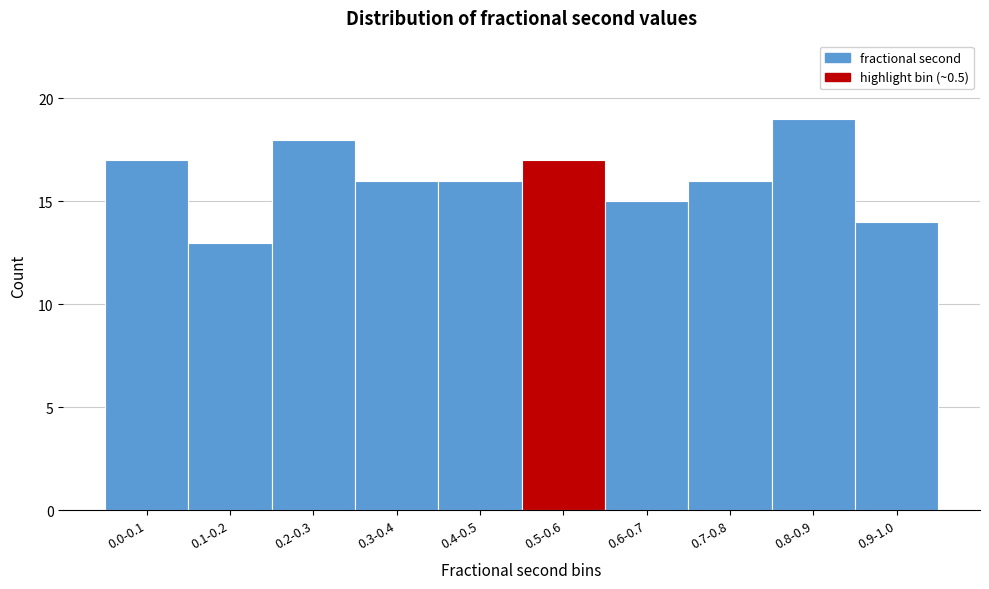

Reading right to left, list all the values displayed in this chart.

0.9-1.0=14	0.8-0.9=19	0.7-0.8=16	0.6-0.7=15	0.5-0.6=17	0.4-0.5=16	0.3-0.4=16	0.2-0.3=18	0.1-0.2=13	0.0-0.1=17